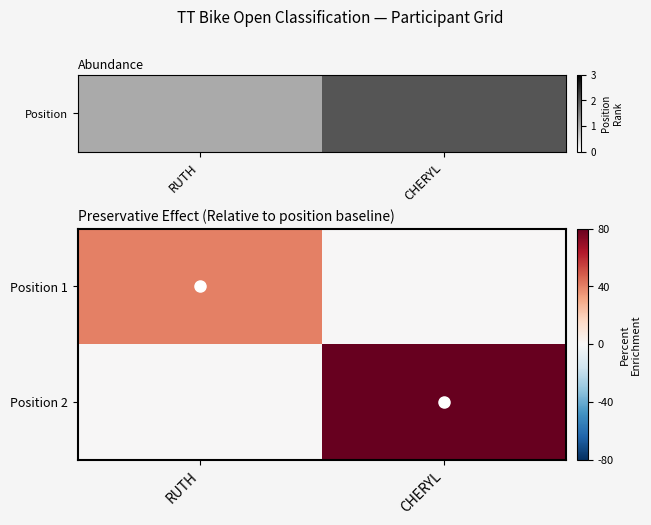

At which category does the chart reach its peak across all series?

CHERYL